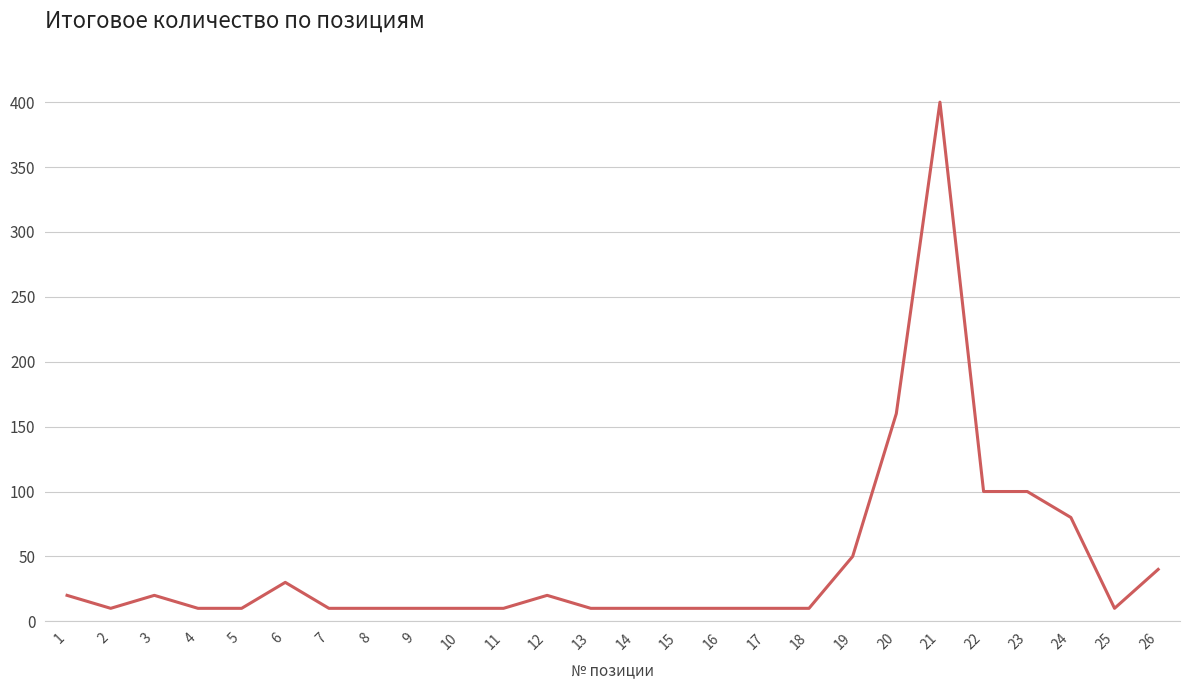

Where is the data nearest to the value 205?

20